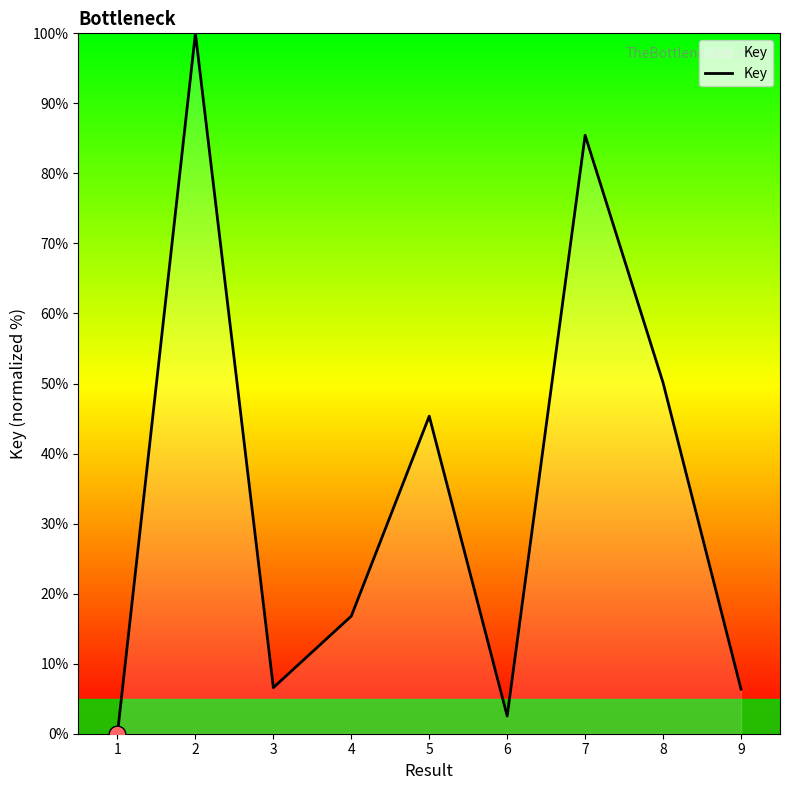

What is the change in value from 3 to 4?

+10.2